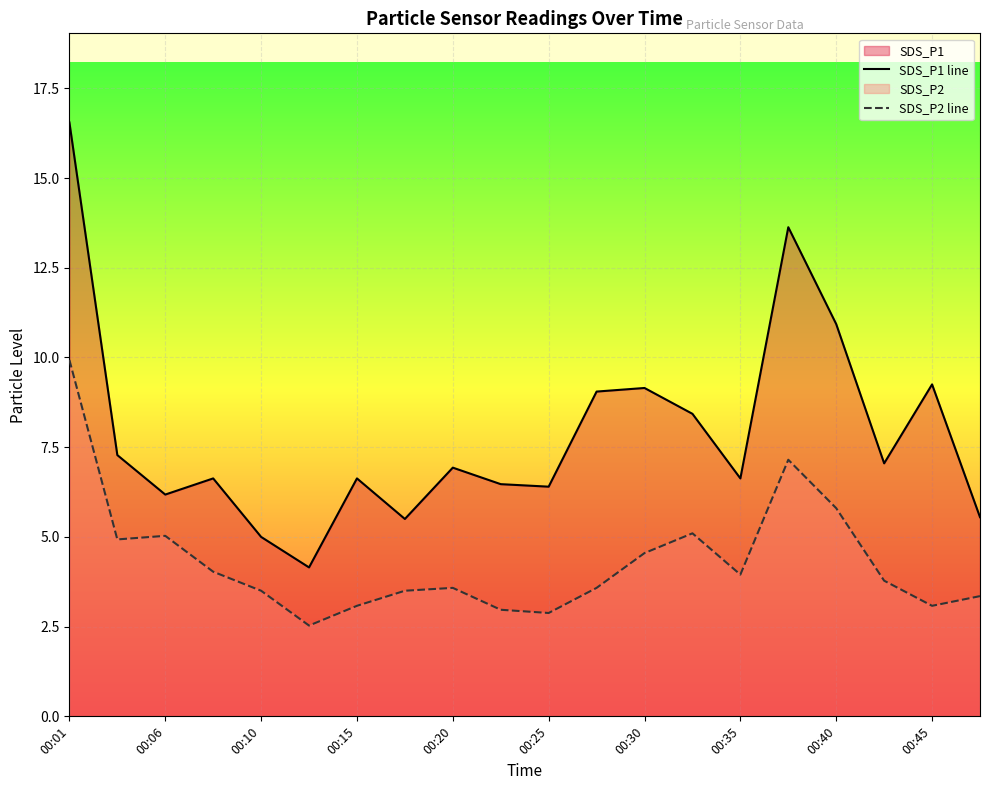

What is the spread (max minus min) of values at 00:01?

6.6